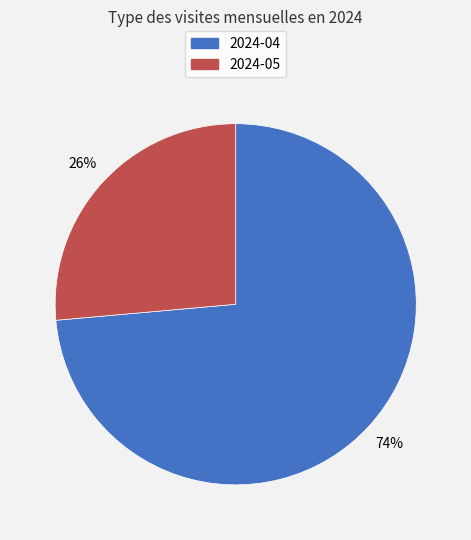

Which has a higher value, 2024-04 or 2024-05?

2024-04